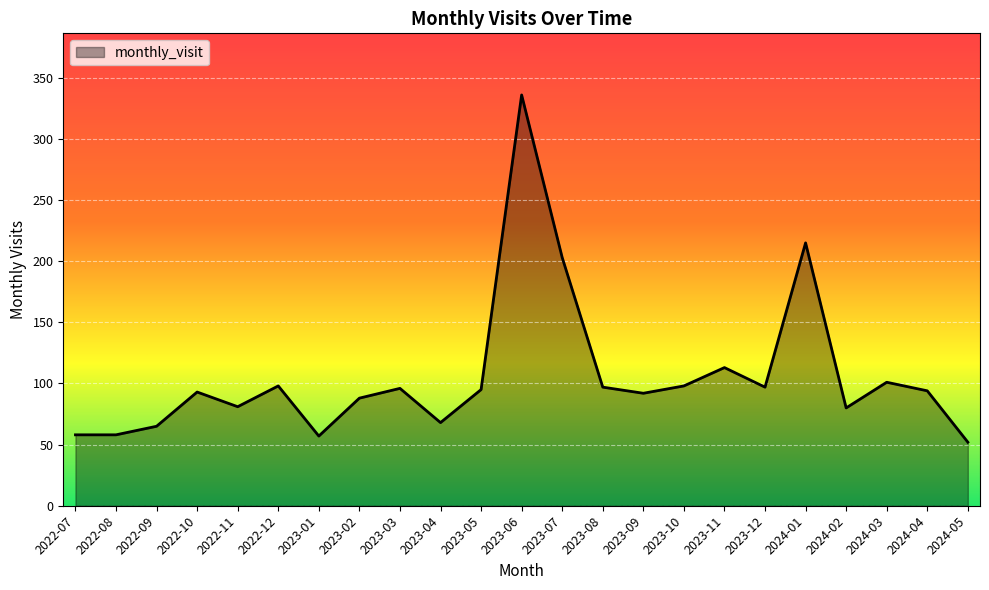

Does the chart have visible grid lines?

Yes